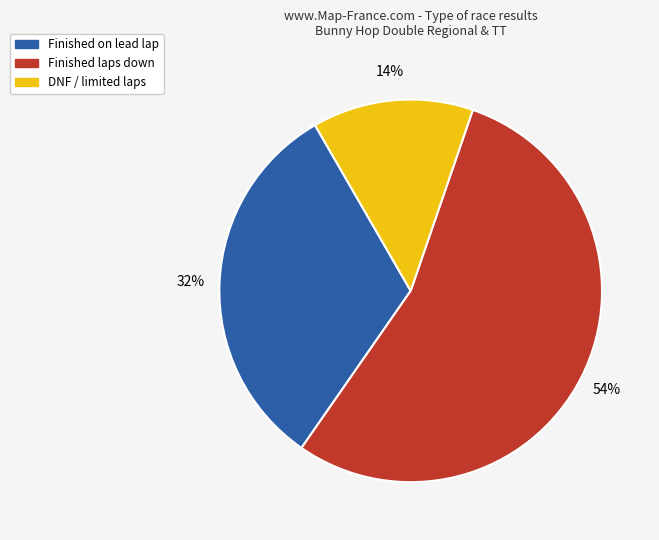

To the nearest percent, what is the average slice percentage?

33%